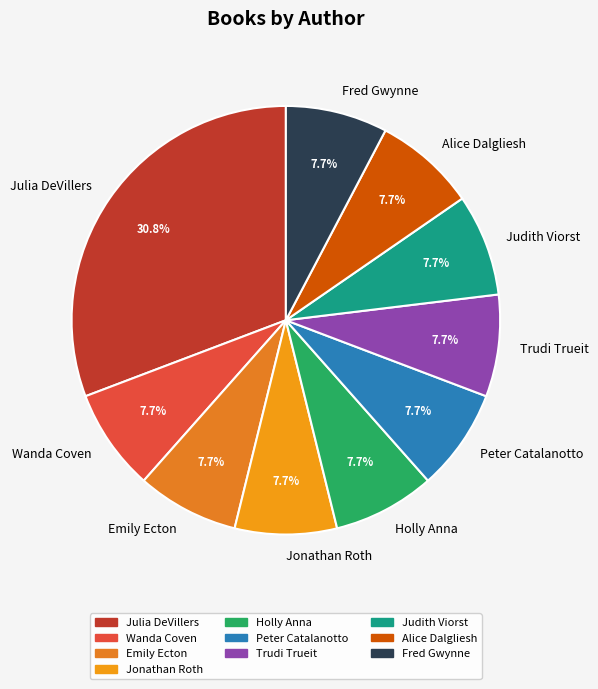

What percentage is the Judith Viorst slice, to the nearest percent?

8%